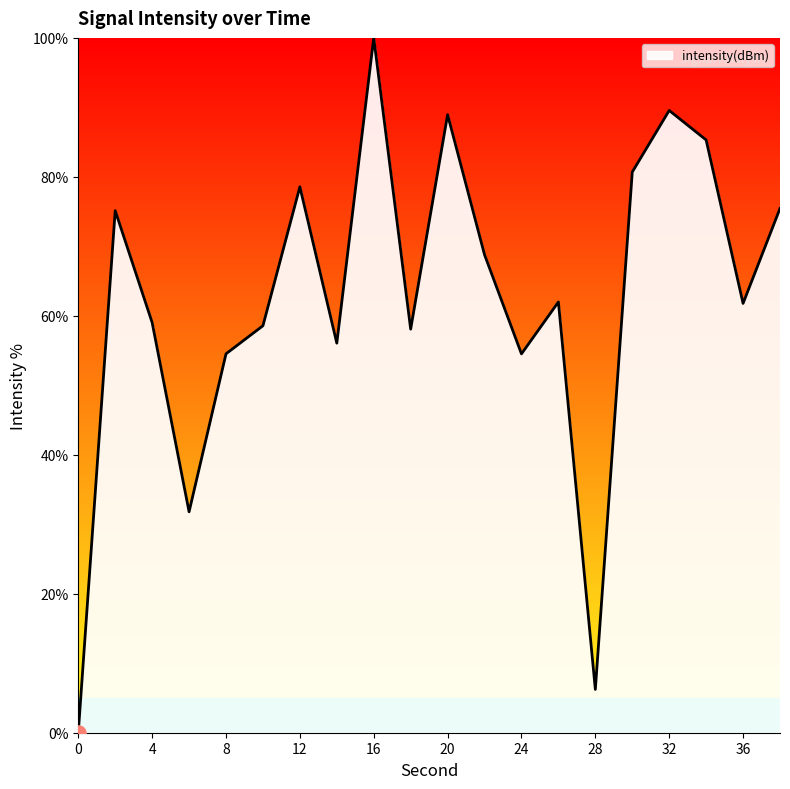

What is the maximum value shown in the chart?

100.0